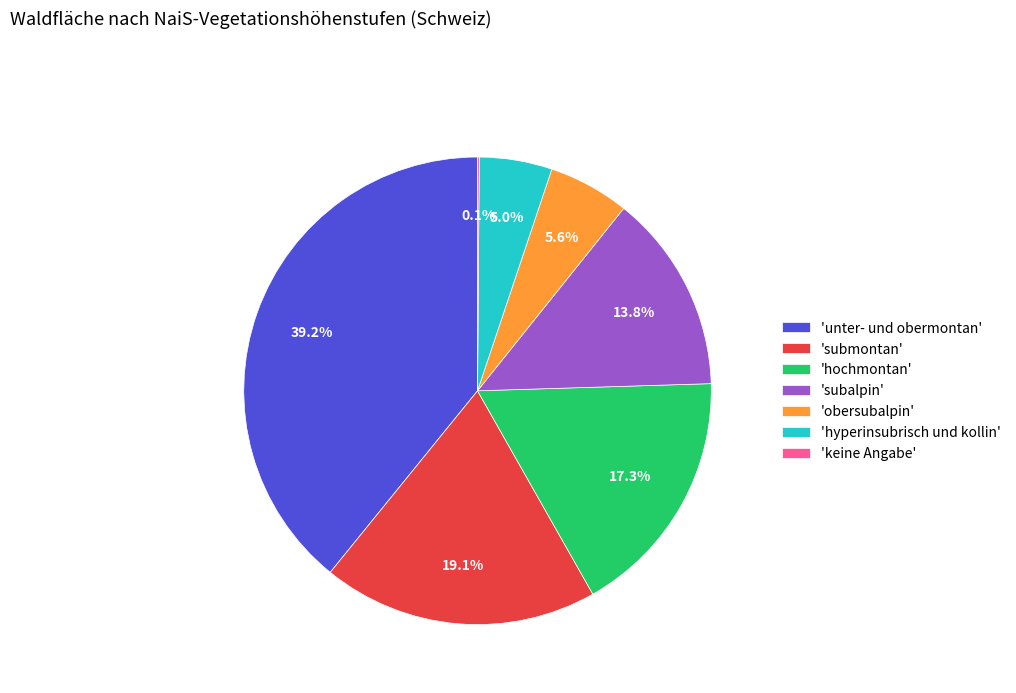

Approximately how many times larger is the value at 'hyperinsubrisch und kollin' compared to 'subalpin'?

0.4